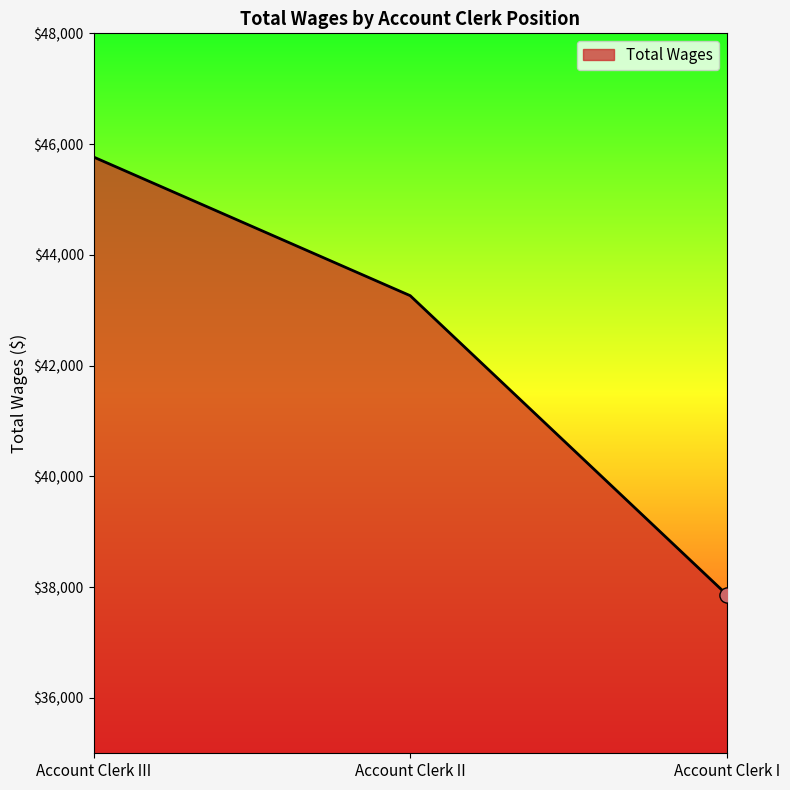

What is the ratio of the value at Account Clerk III to the value at Account Clerk I?

1.2